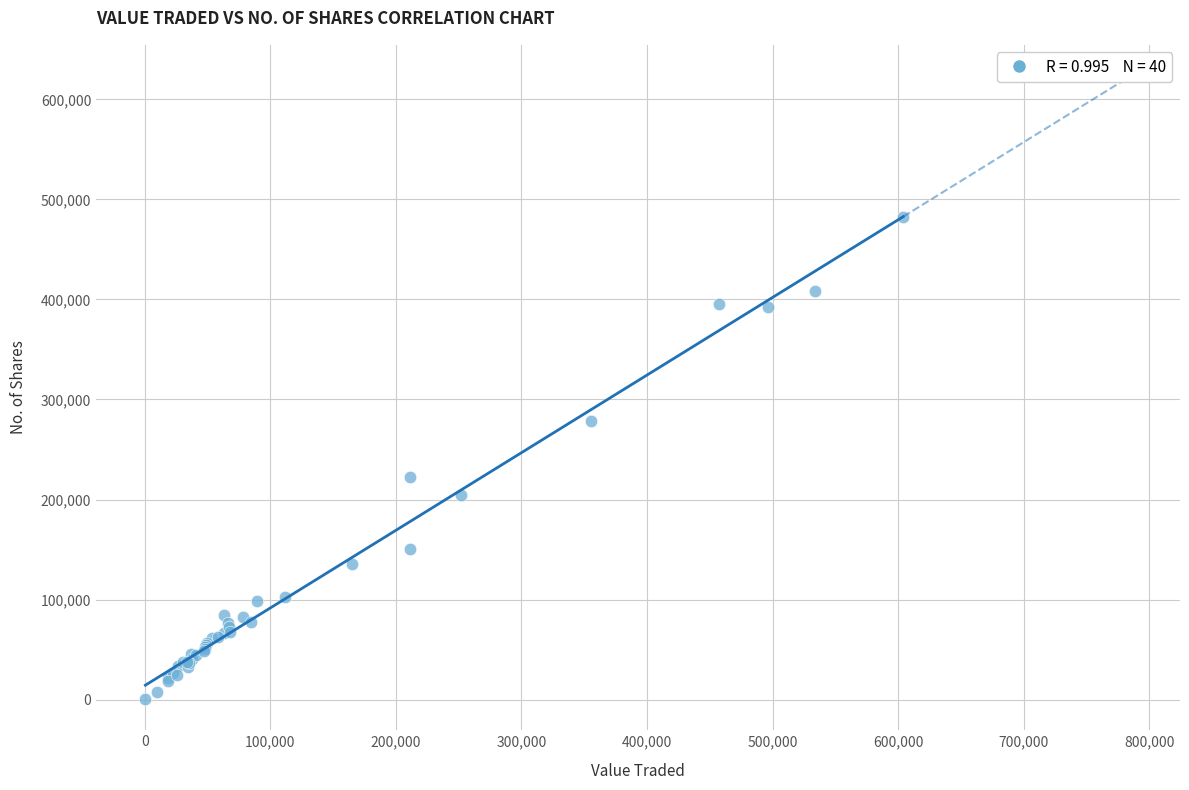

What Y value in the scatter plot is closest to 241591?

222399